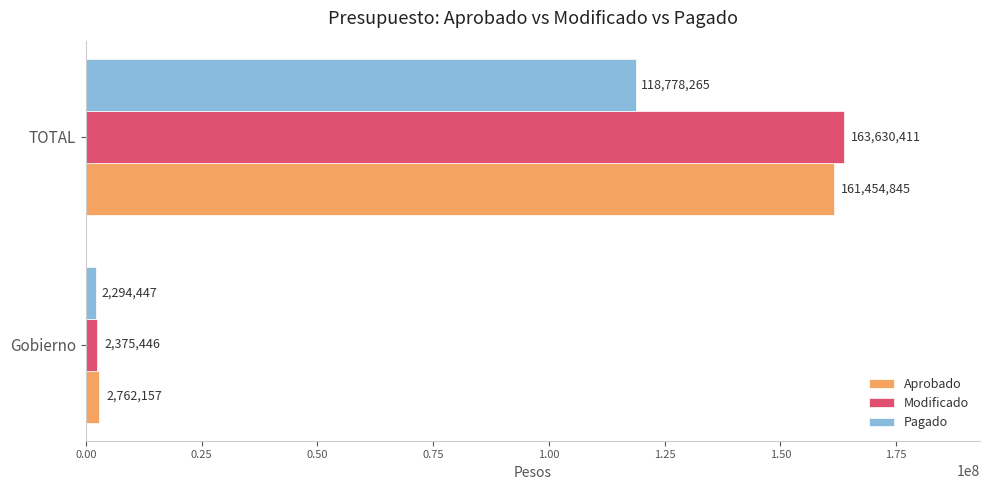

What is the sum of the Aprobado values at Gobierno and TOTAL?

164217002.0